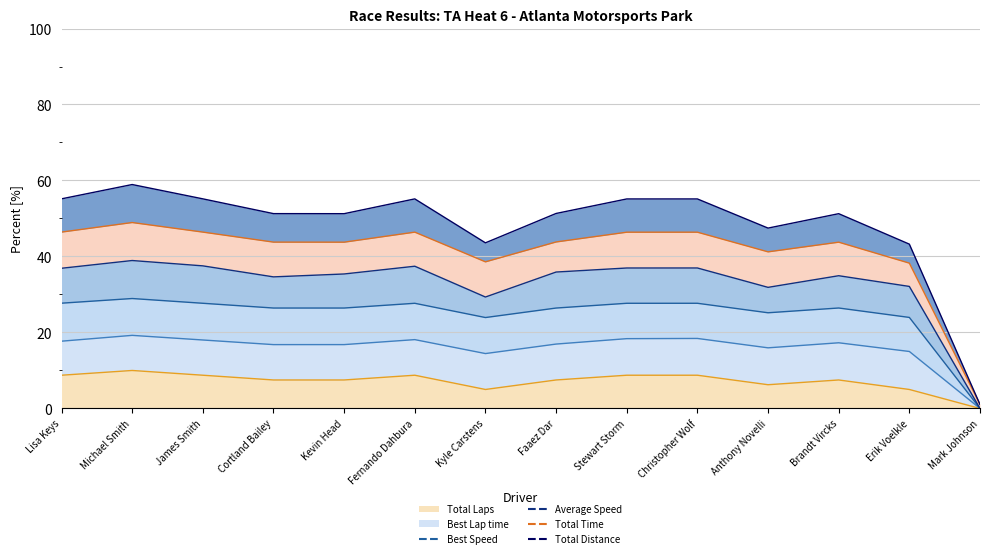

The Best Speed (line) series shows 17.2 at Kevin Head. True or false?

False